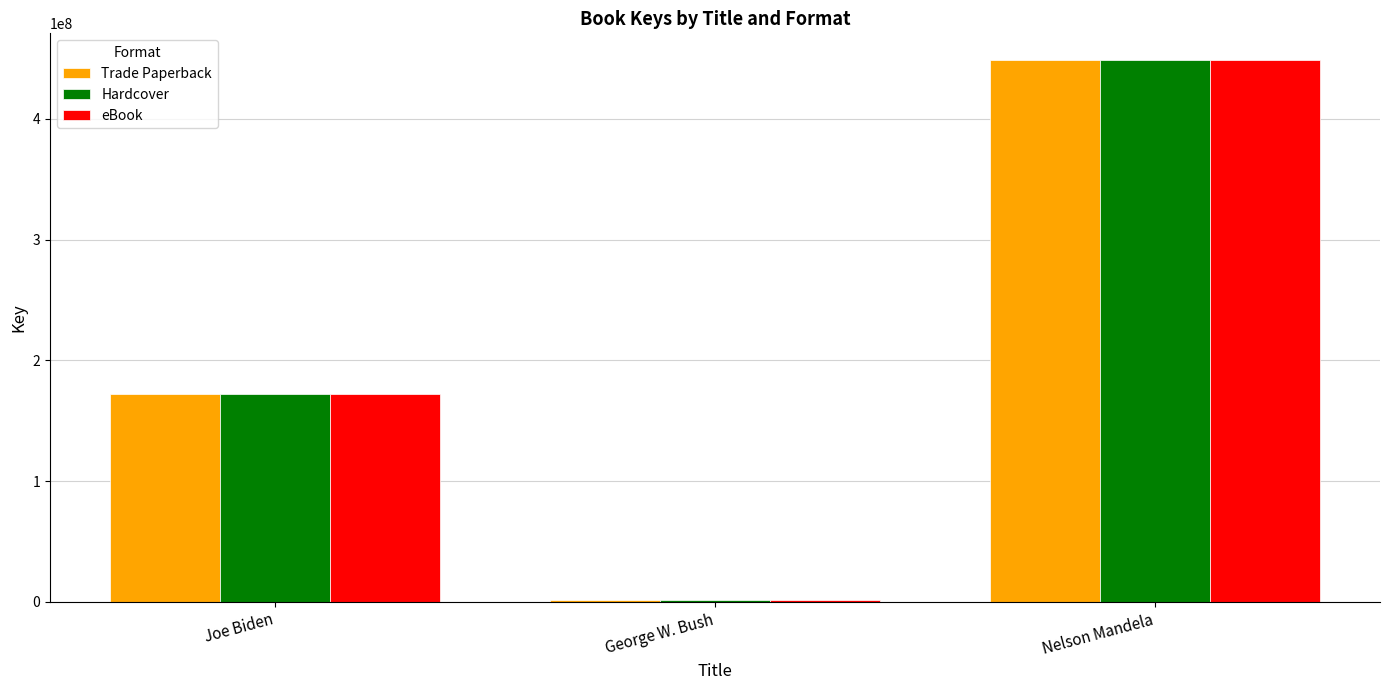

What is the sum of the Trade Paperback values at George W. Bush and Joe Biden?

173888429